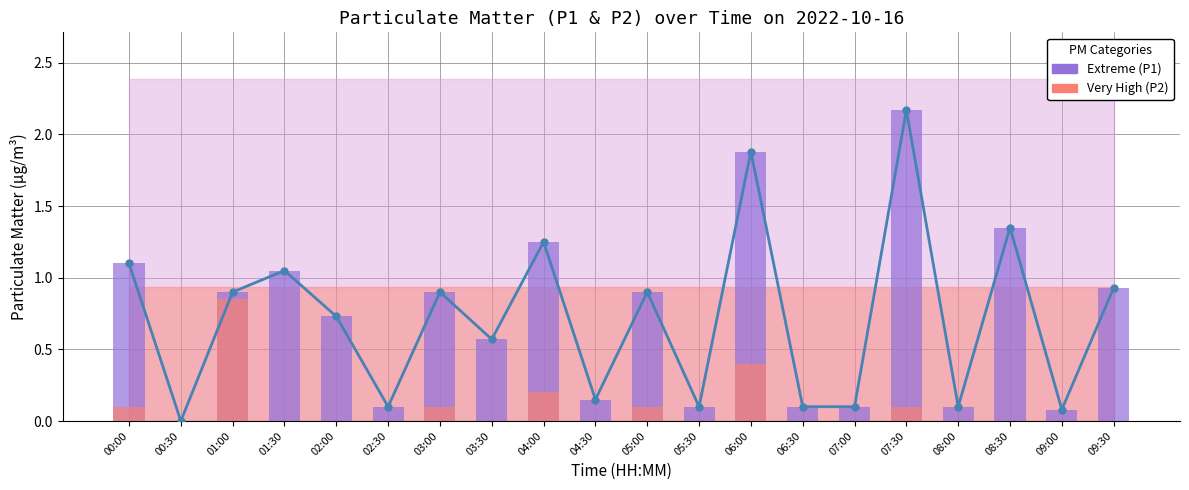

Between 05:30 and 06:00, which series saw the biggest shift?

P1 trend